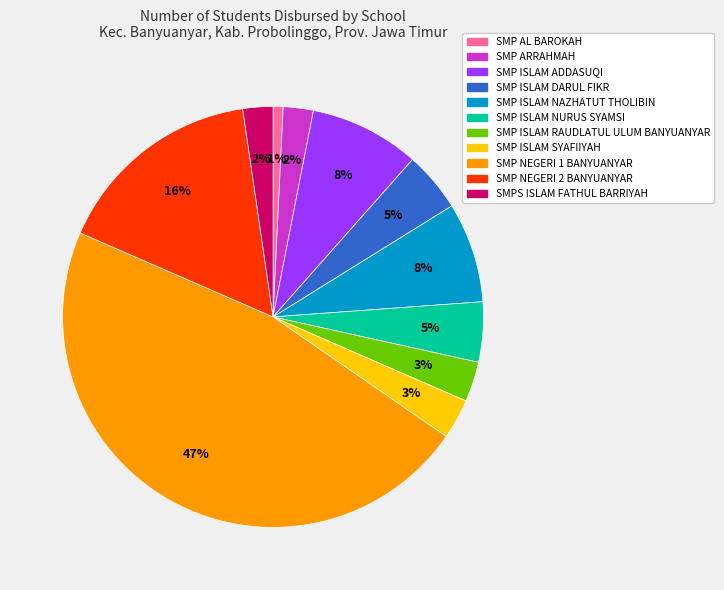

What is the largest slice in the pie chart?

SMP NEGERI 1 BANYUANYAR